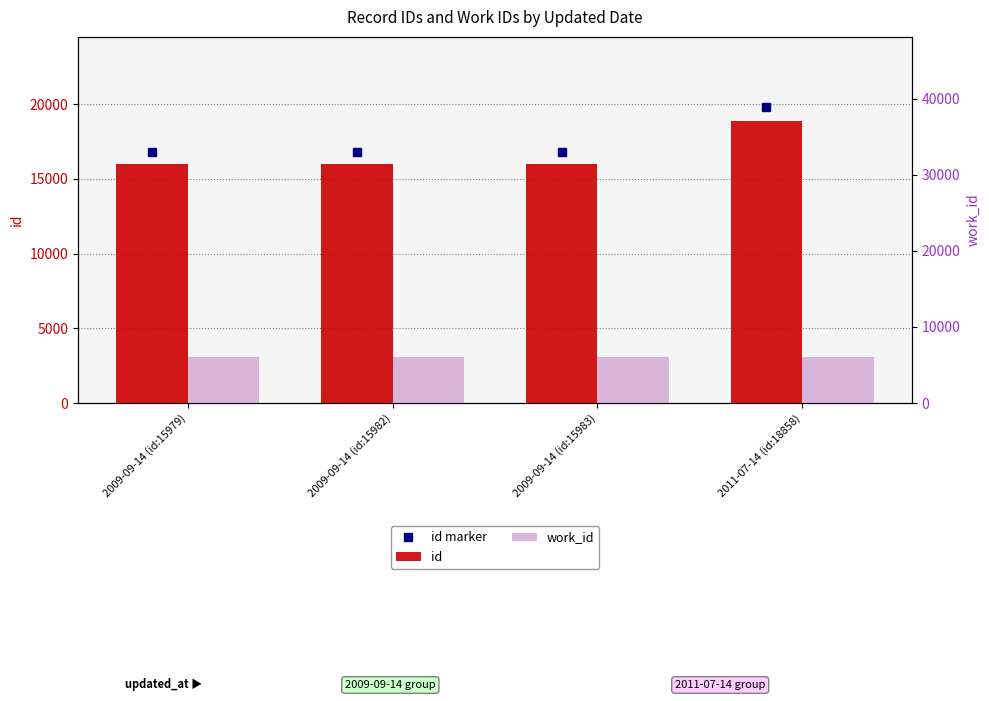

At 2009-09-14 (id:15979), list the series in order from largest to smallest.

id, work_id